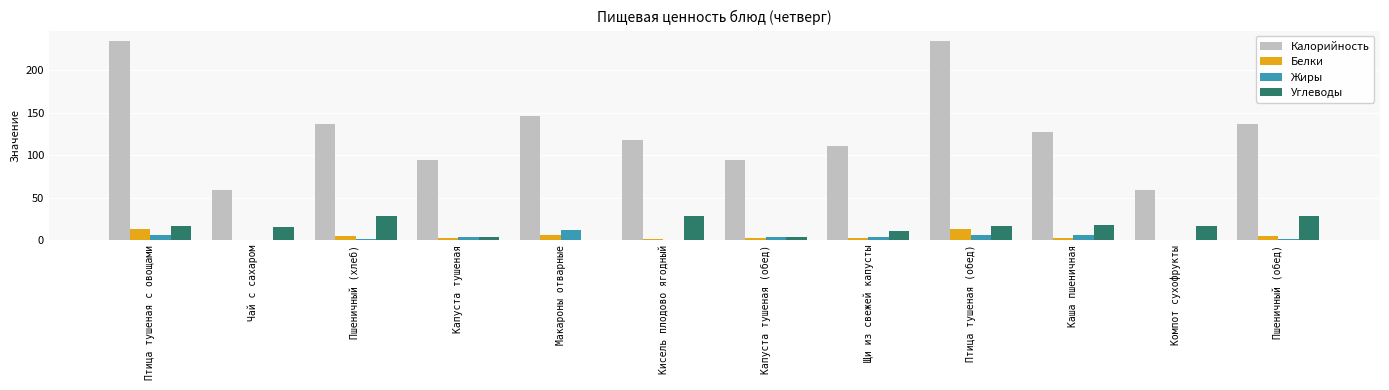

Which series changed the most between Пшеничный (хлеб) and Птица тушеная (обед)?

Калорийность